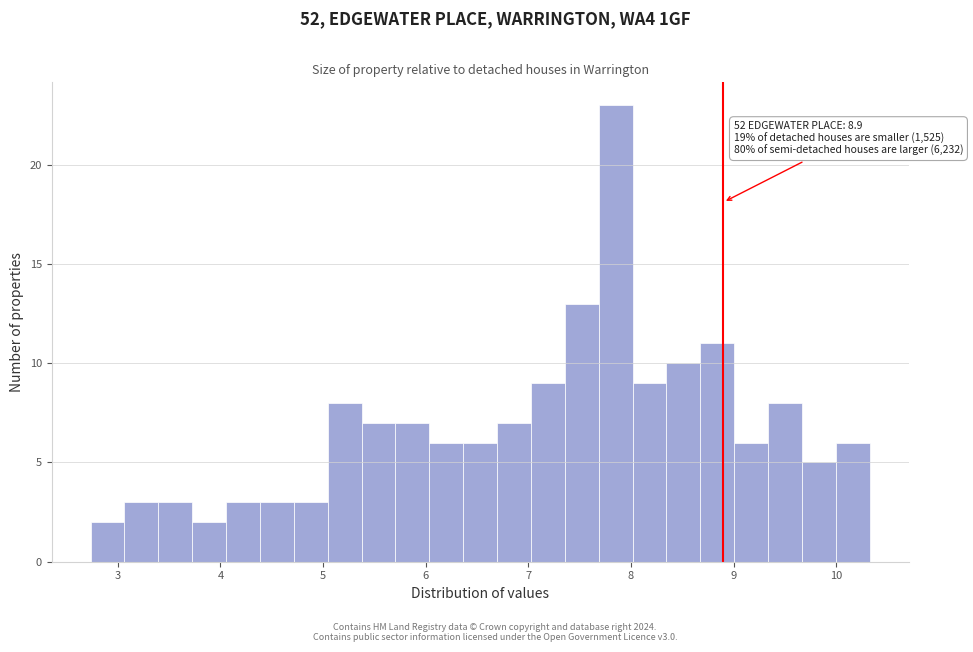

Read against the x-axis, roughly where is the centre of the tallest bar?

7.9